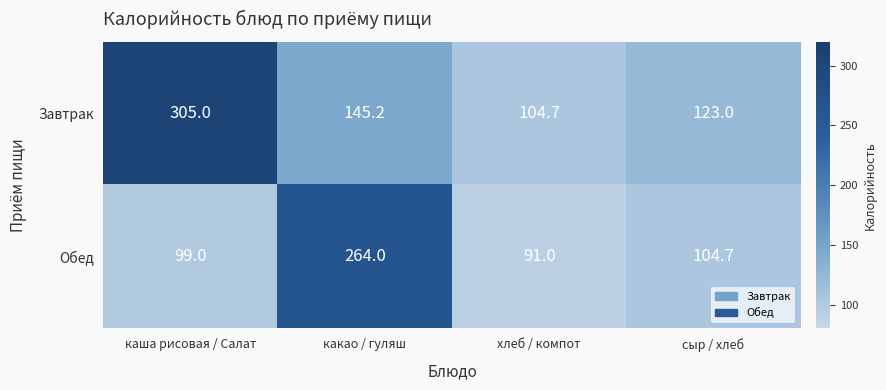

What is the difference between the highest and lowest values at хлеб / компот?

13.7